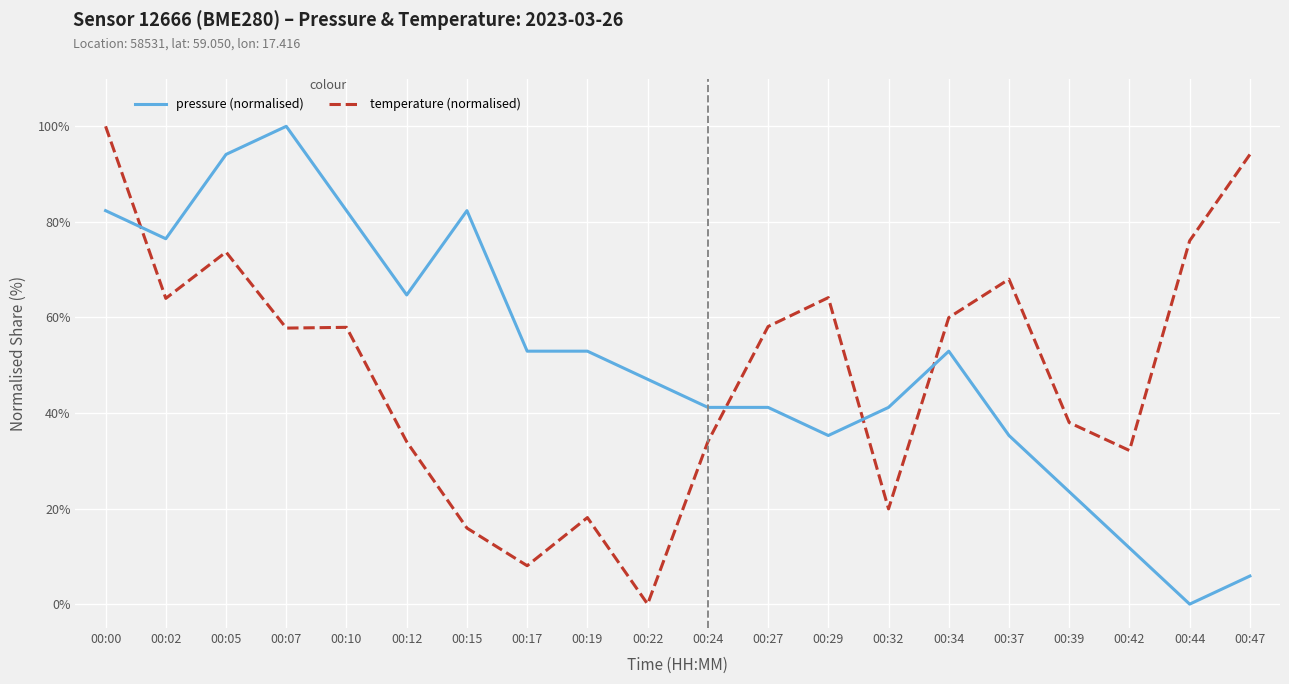

What is the maximum value shown in the chart?

100.0